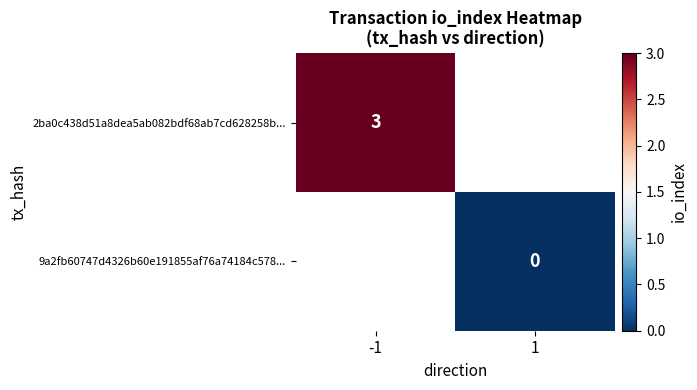

The value of 2ba0c438d51a8dea5ab082bdf68ab7cd628258b... at -1 is 3. True or false?

True